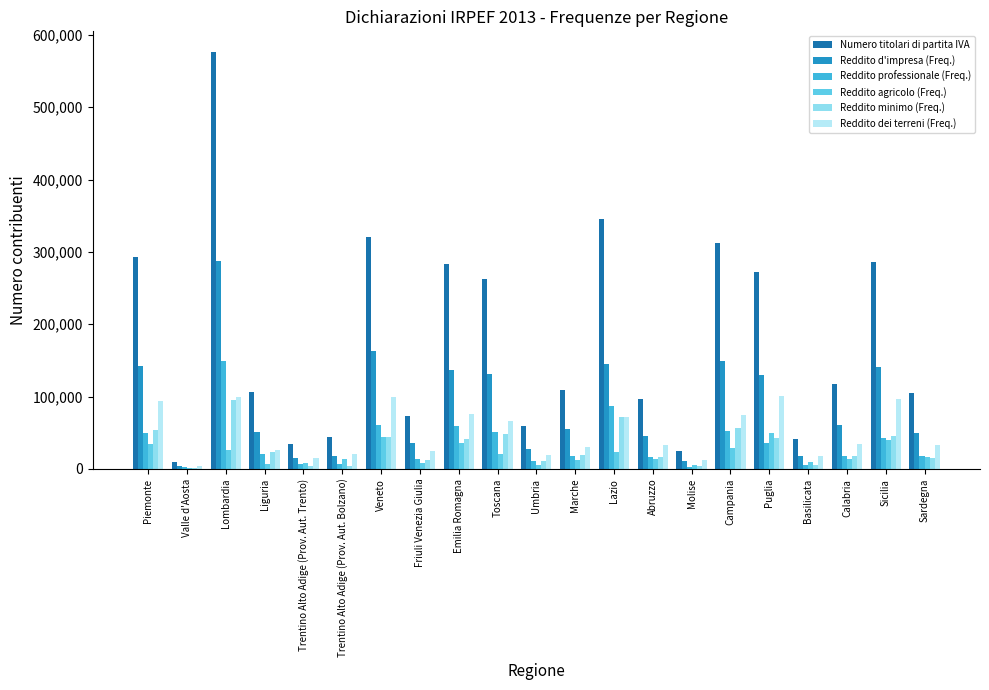

List the series in order of their peak value, highest first.

Numero titolari di partita IVA, Reddito d'impresa (Freq.), Reddito professionale (Freq.), Reddito dei terreni (Freq.), Reddito minimo (Freq.), Reddito agricolo (Freq.)